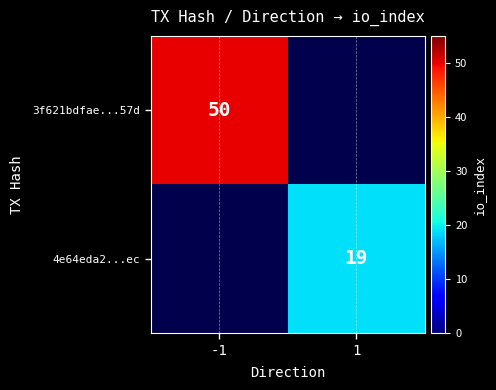

Is it true that 3f621bdfae...57d equals 50 at -1?

True